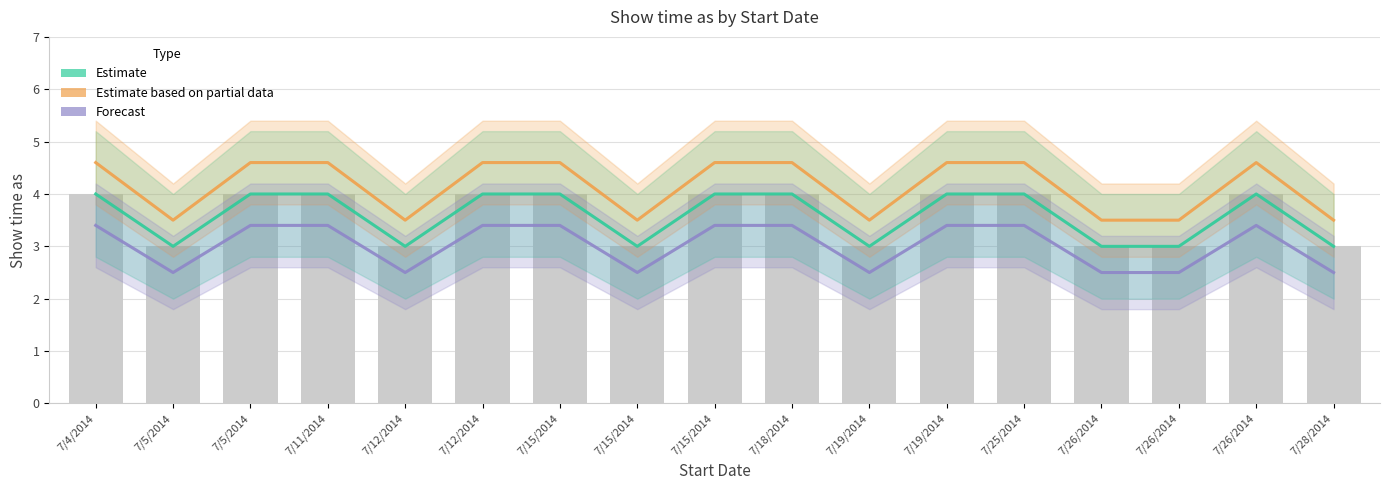

Are the bars horizontal?

No